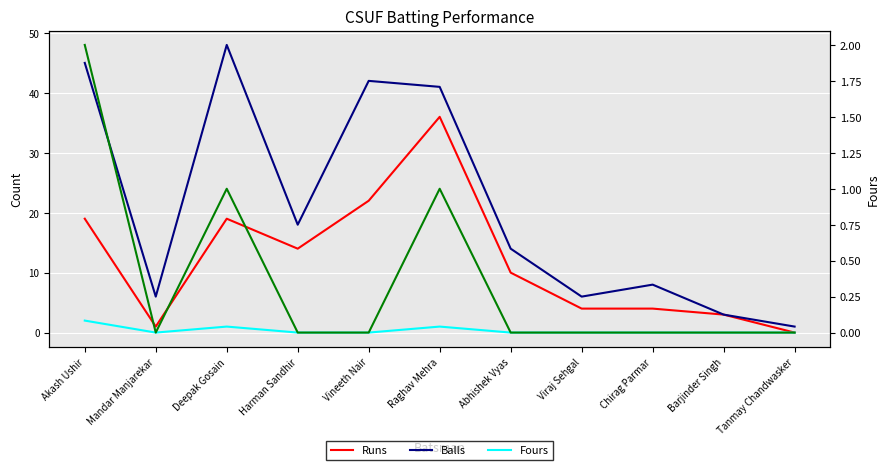

What is the difference between the maximum and minimum values in the Runs series?

36